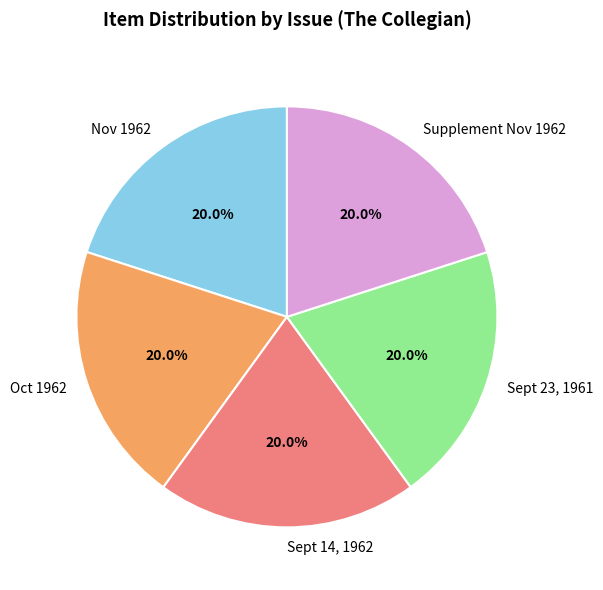

The Sept 23, 1961 slice represents 20% of the pie. True or false?

True